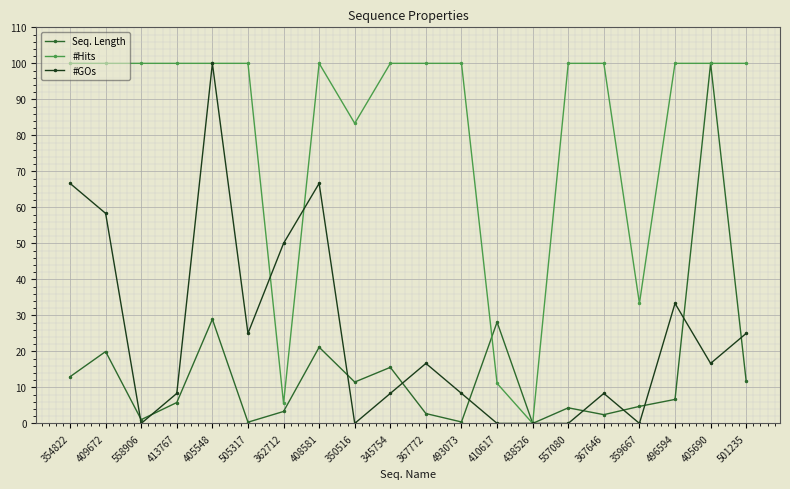

At which label does #Hits reach its minimum?

438526